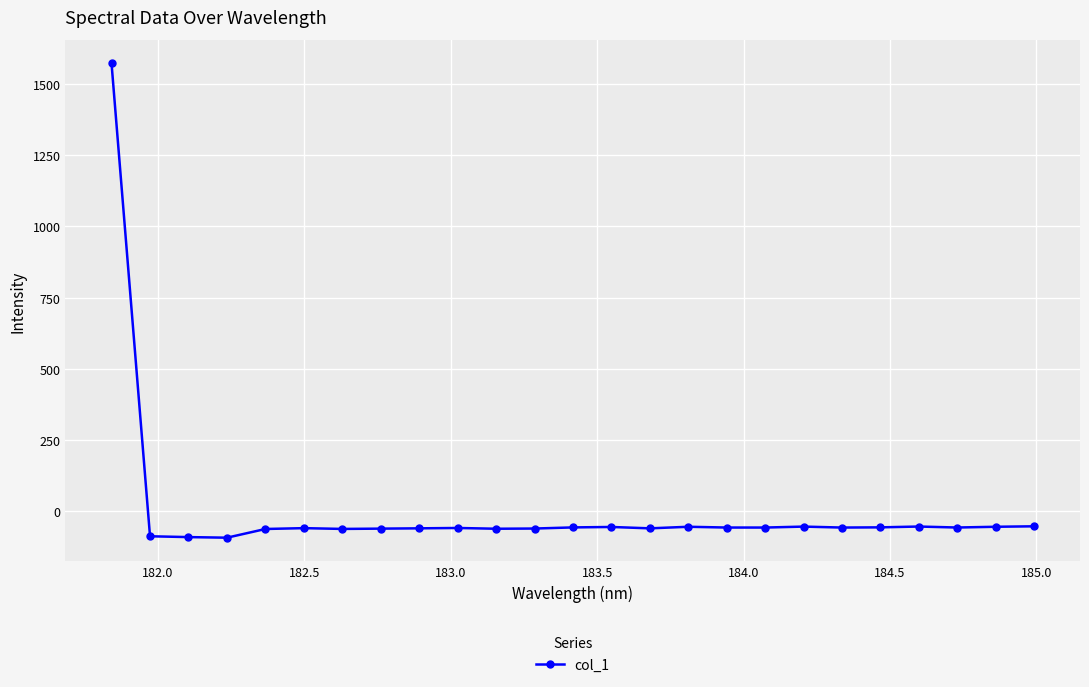

Does the chart have visible grid lines?

Yes